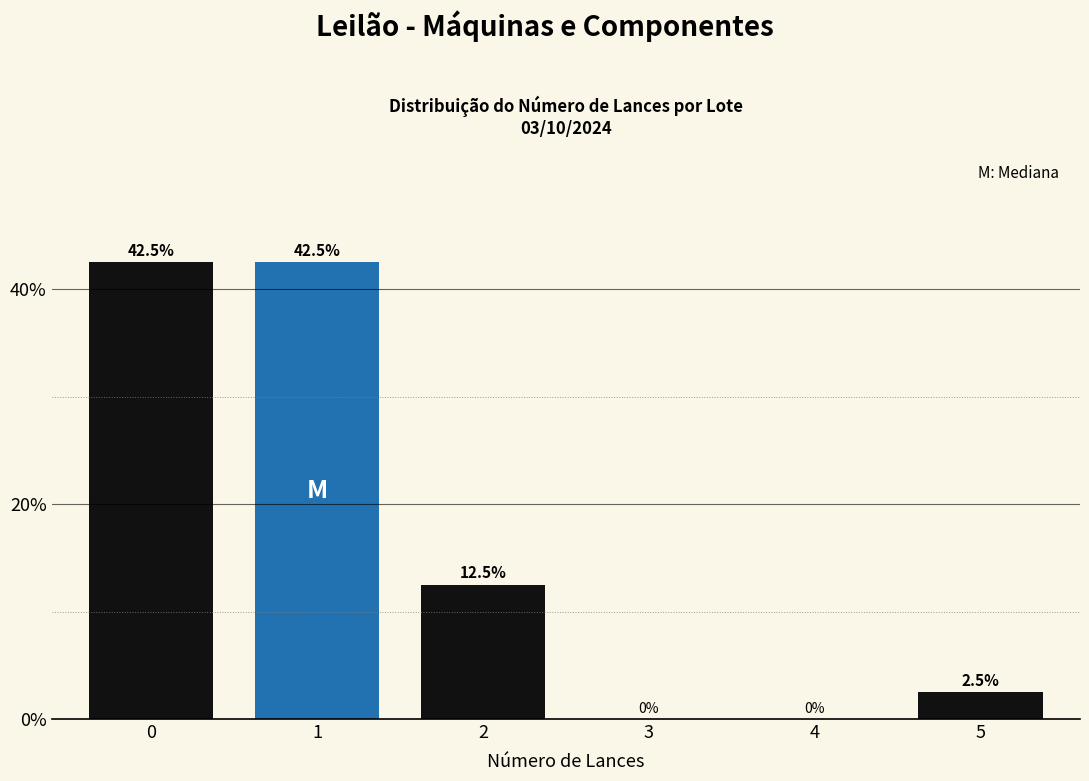

Reading left to right, list all the values displayed in this chart.

0=42.5	1=42.5	2=12.5	3=0.0	4=0.0	5=2.5